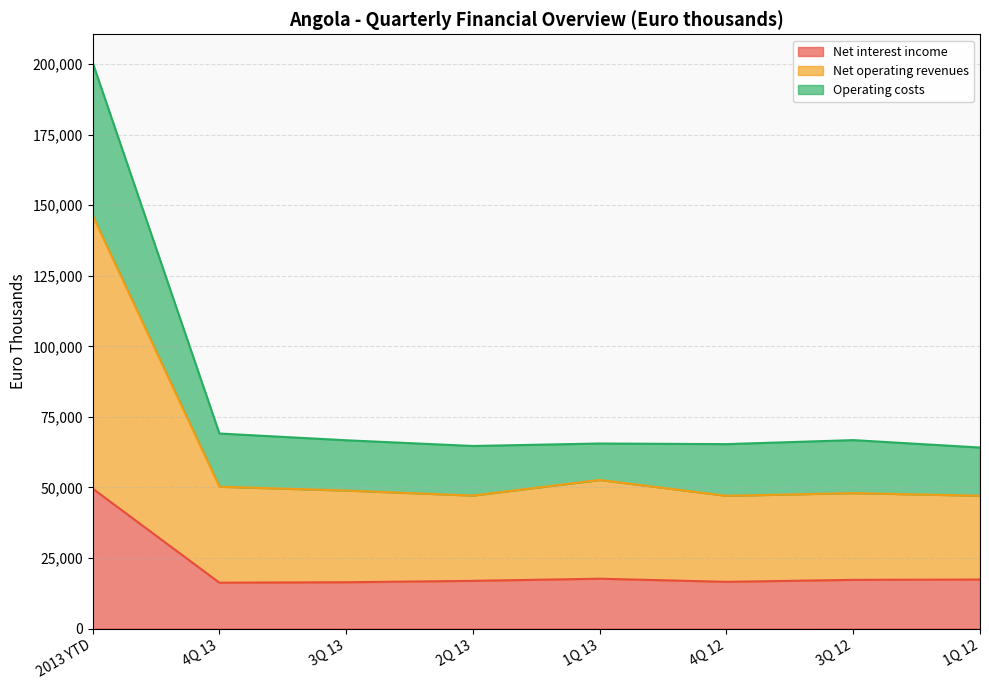

At how many categories does at least one series exceed 98869?

1